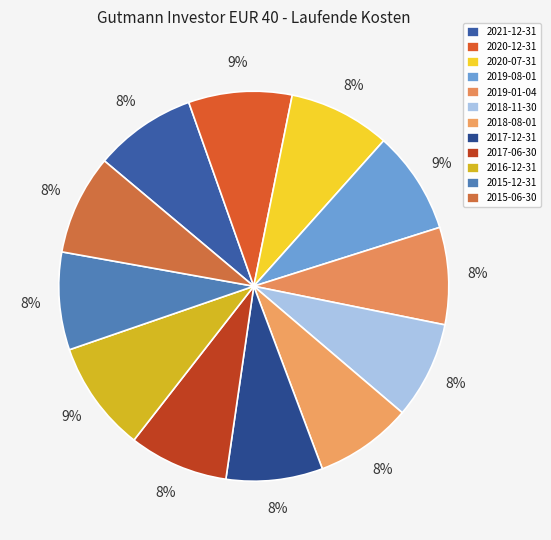

How many slices are in this pie chart?

12